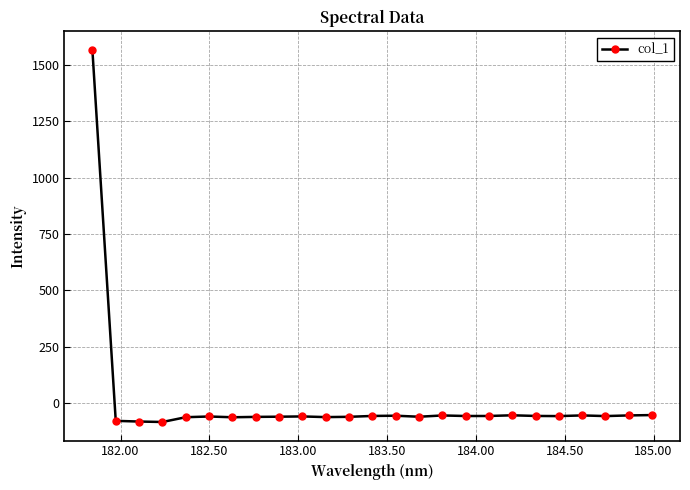

What is the value of the 20th point from the left?

-57.8